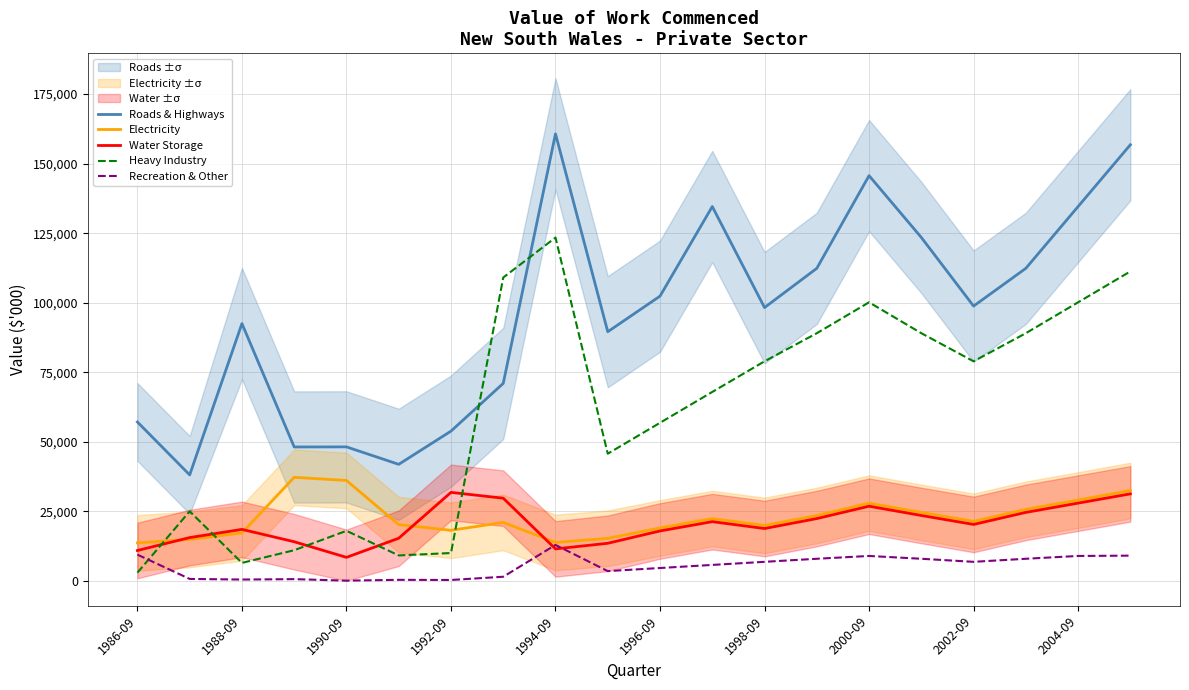

At which category is the sum across all series the highest?

19